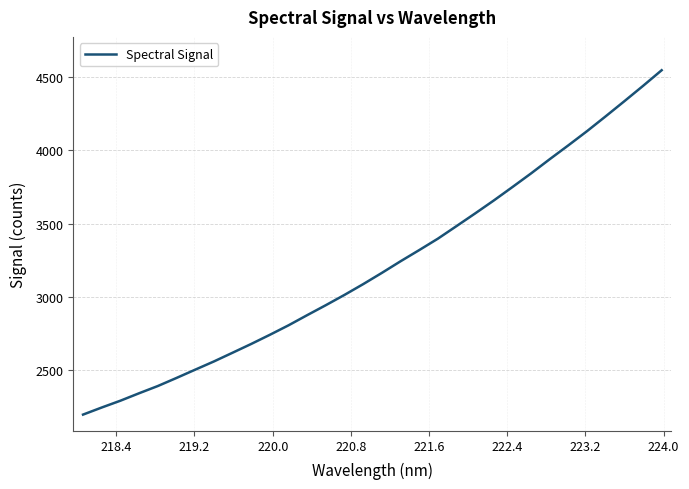

What is the minimum value shown in the chart?

2198.7